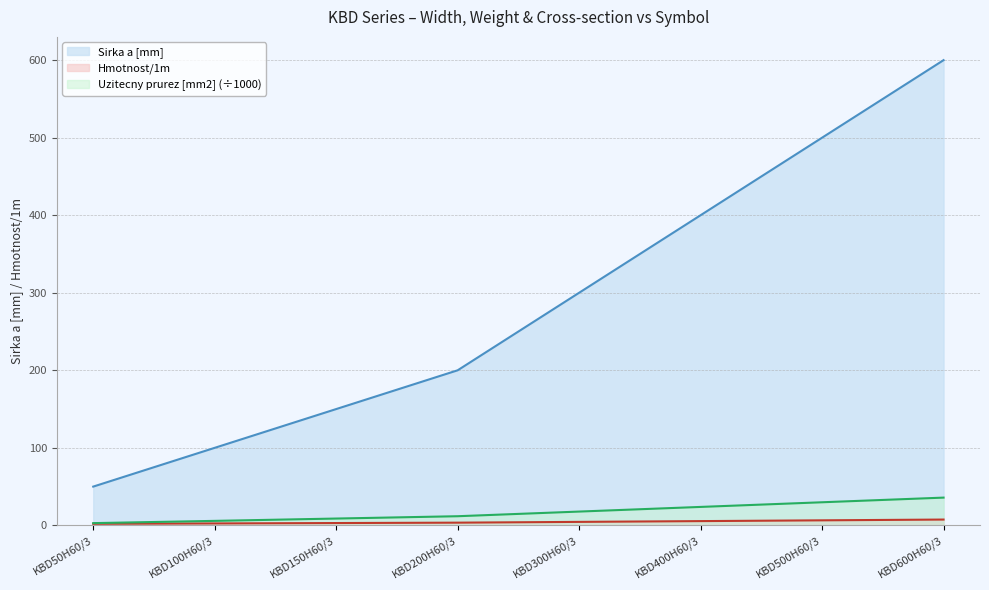

What are all the series names shown in the legend?

Sirka a [mm], Hmotnost/1m, Uzitecny prurez [mm2] (÷1000)